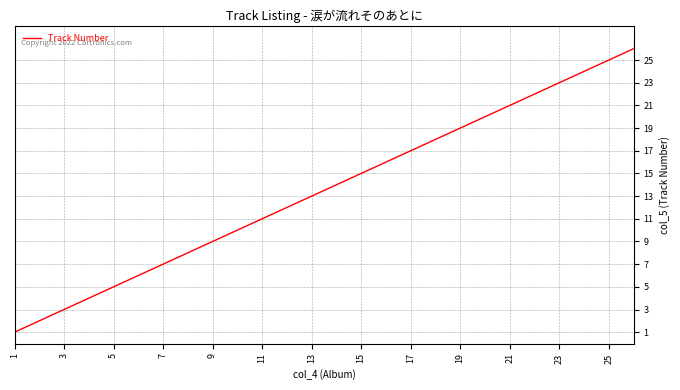

What is the greatest value displayed?

26